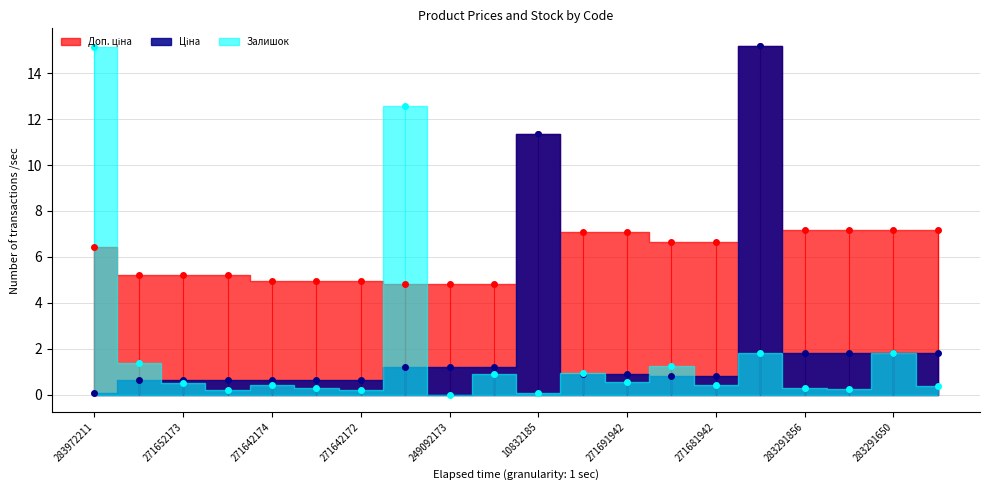

What are all the series names shown in the legend?

Ціна, Доп. ціна, Залишок